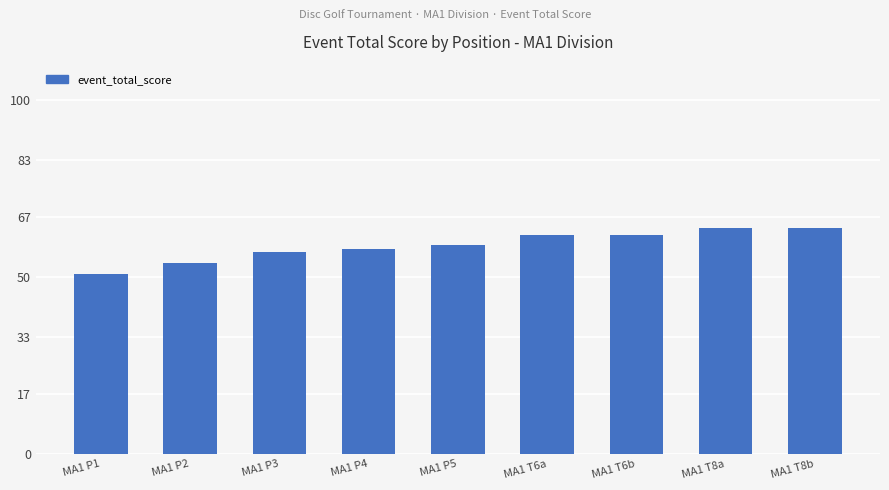

Reading right to left, list all the values displayed in this chart.

64	64	62	62	59	58	57	54	51